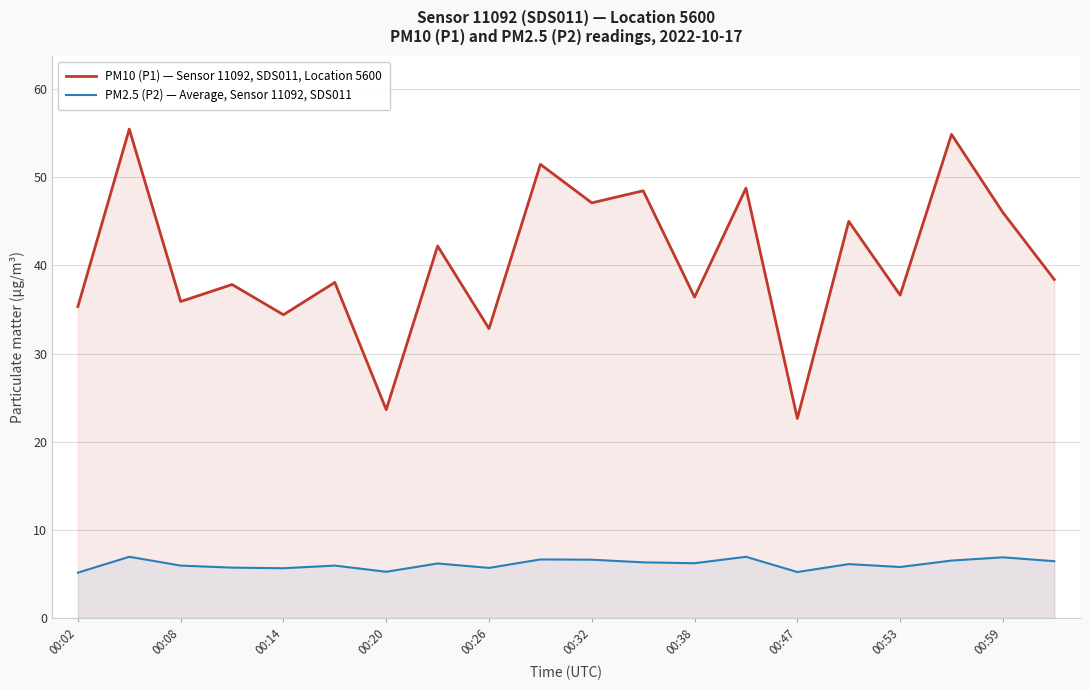

True or false: PM2.5 (P2) — Average, Sensor 11092, SDS011 and PM10 (P1) — Sensor 11092, SDS011, Location 5600 intersect in this chart.

False